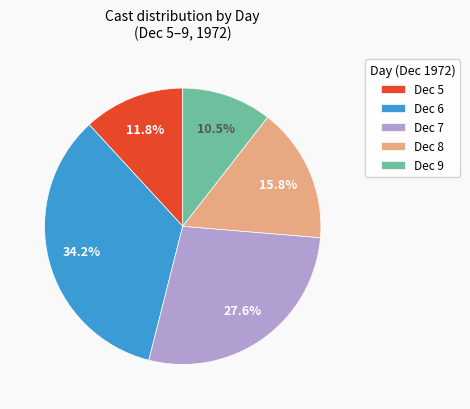

To the nearest percent, what is the average slice percentage?

20%